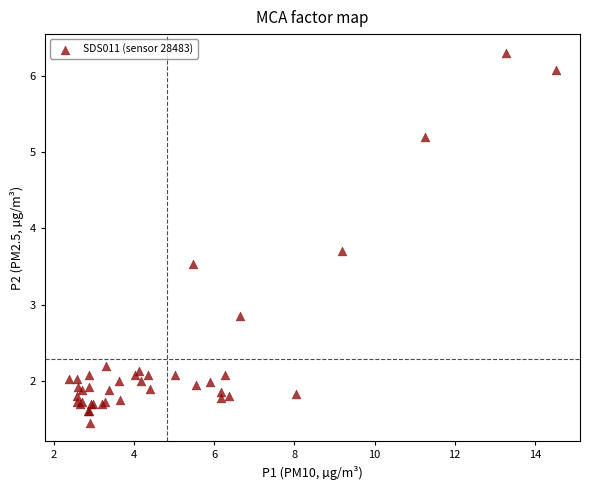

What Y value in the scatter plot is closest to 3?

2.9